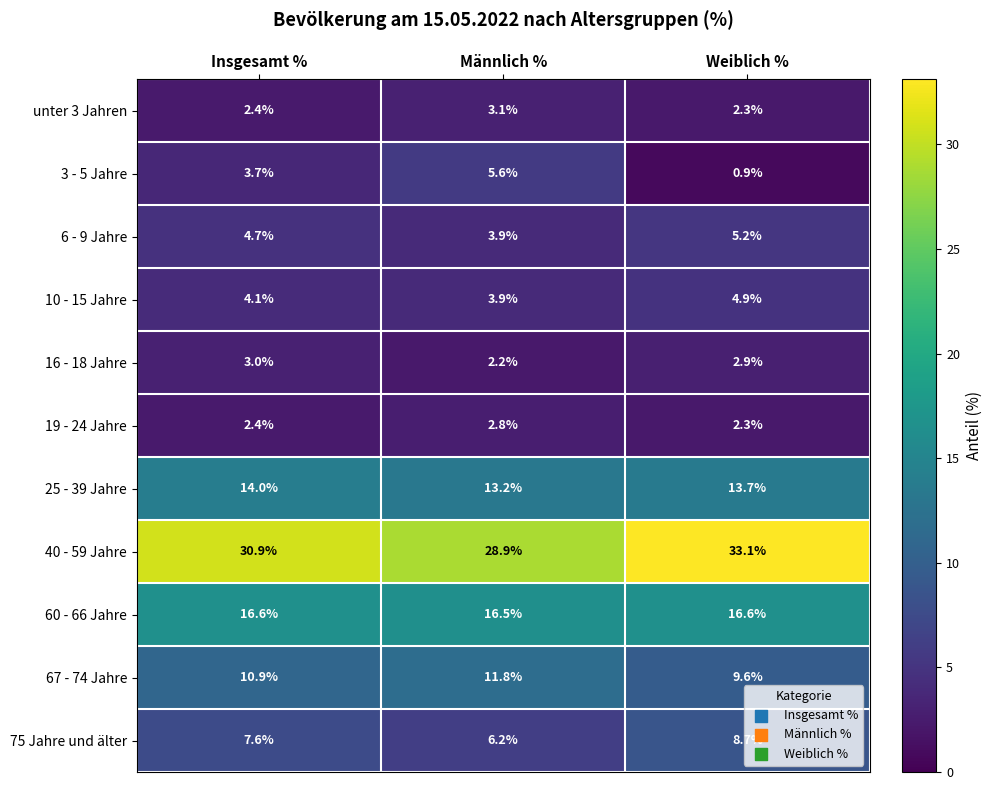

How many distinct data groups are displayed?

11